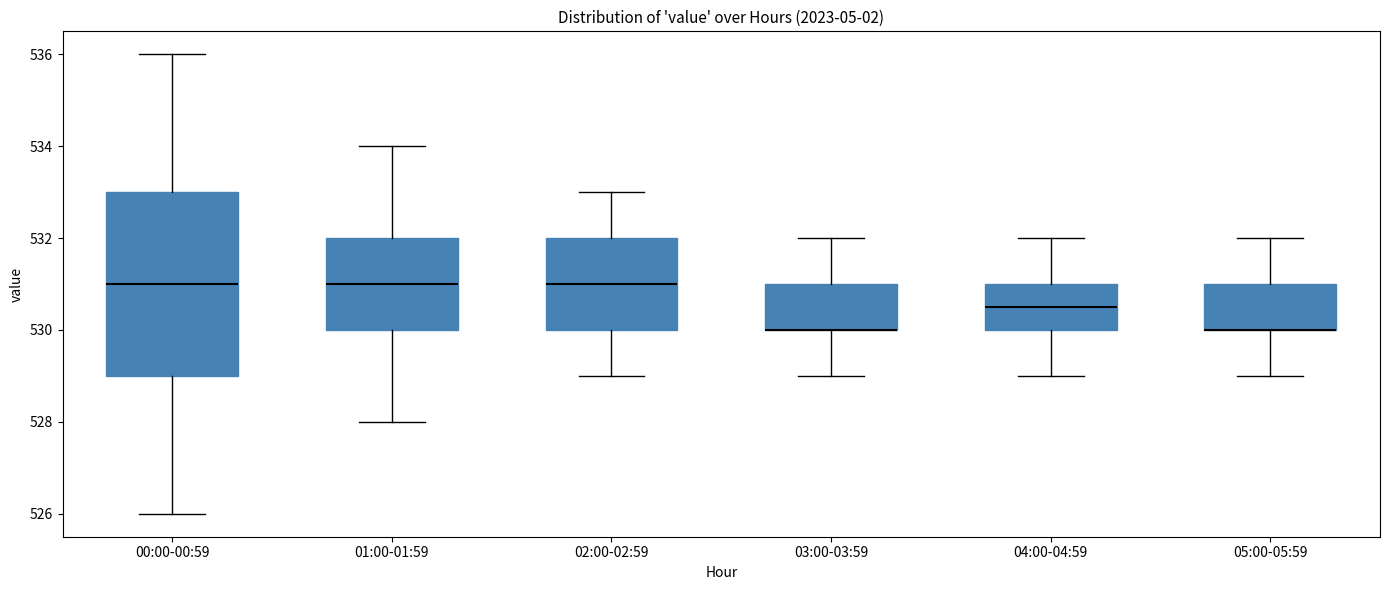

Which box is the tallest, from its lower edge to its upper edge?

00:00-00:59